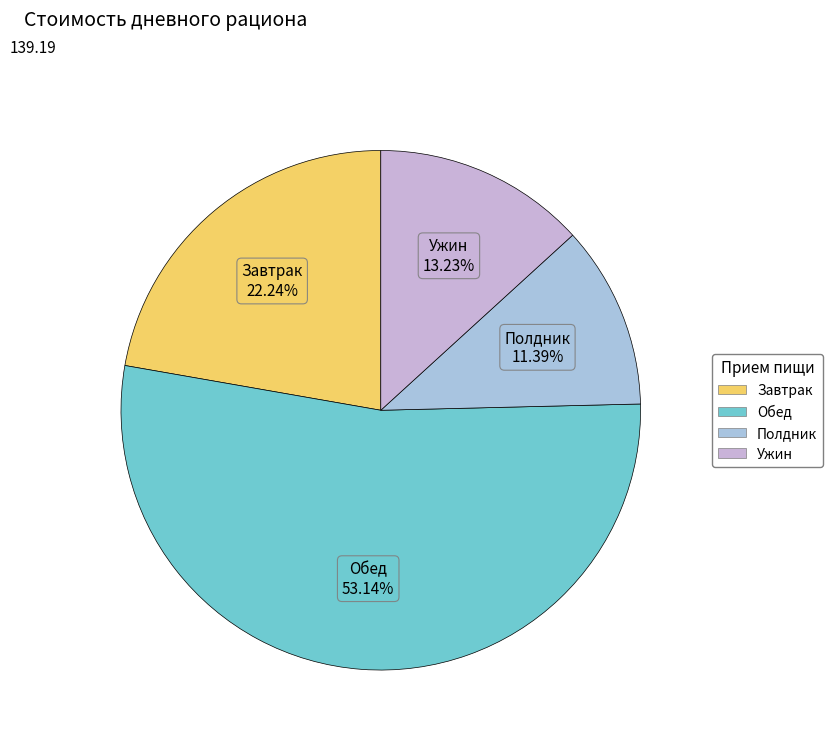

To the nearest percent, what is the difference between the Обед and Ужин slice percentages?

40%